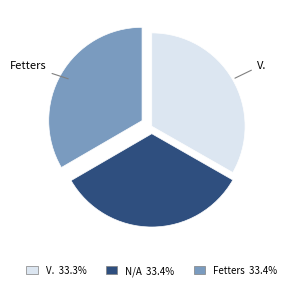

Is there a majority slice in this chart?

No